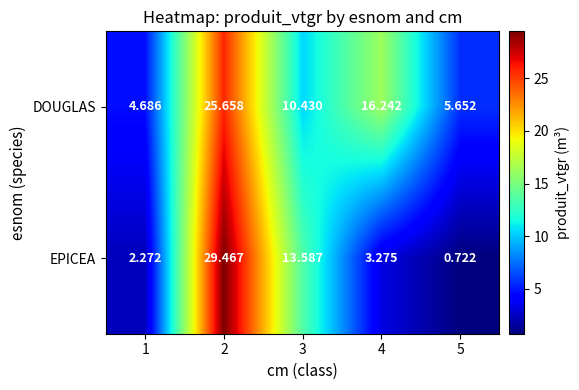

List the series in order of their overall mean, highest first.

DOUGLAS, EPICEA